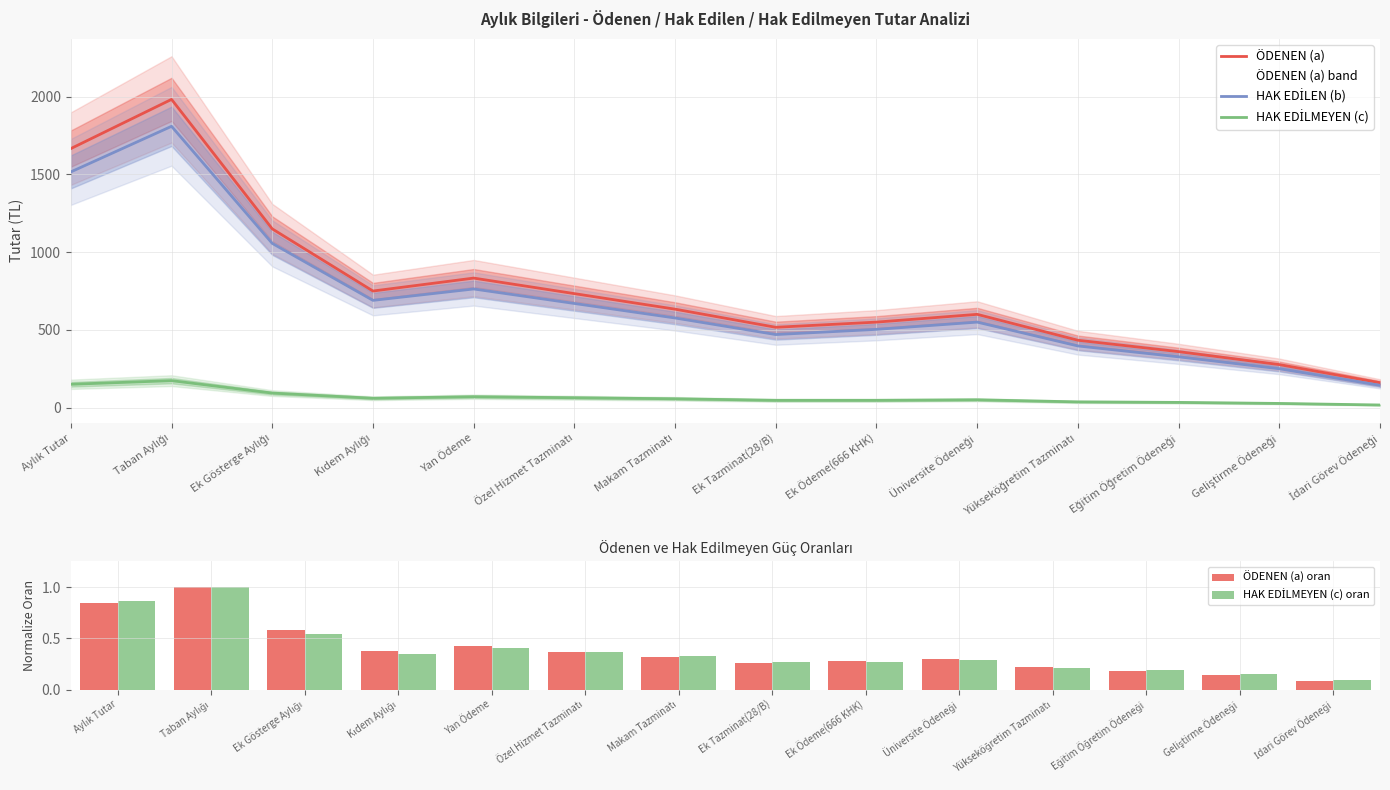

Reading left to right, what are all the values shown in this chart?

ÖDENEN (a): 1666.7	1983.3	1150.0	750.0	833.3	733.3	633.3	516.7	550.0	600.0	433.3	360.0	276.7	160.0
HAK EDİLEN (b): 1516.7	1810.0	1056.7	690.0	763.3	670.0	576.7	470.0	503.3	550.0	396.7	326.7	250.0	143.3
HAK EDİLMEYEN (c): 150.0	173.3	93.3	60.0	70.0	63.3	56.7	46.7	46.7	50.0	36.7	33.3	26.7	16.7
ÖDENEN (a) oran: 0.8	1.0	0.6	0.4	0.4	0.4	0.3	0.3	0.3	0.3	0.2	0.2	0.1	0.1
HAK EDİLMEYEN (c) oran: 0.9	1.0	0.5	0.3	0.4	0.4	0.3	0.3	0.3	0.3	0.2	0.2	0.2	0.1